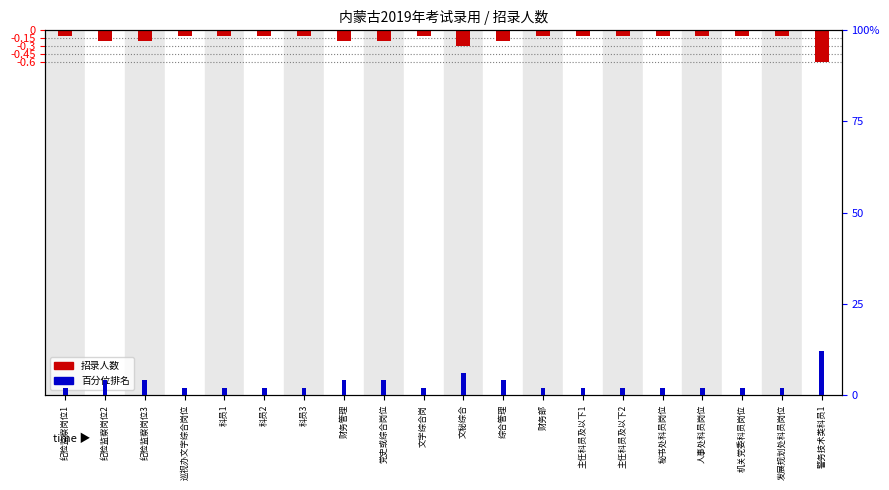

Which series changed the most between 综合管理 and 秘书处科员岗位?

招录人数 (normalized)